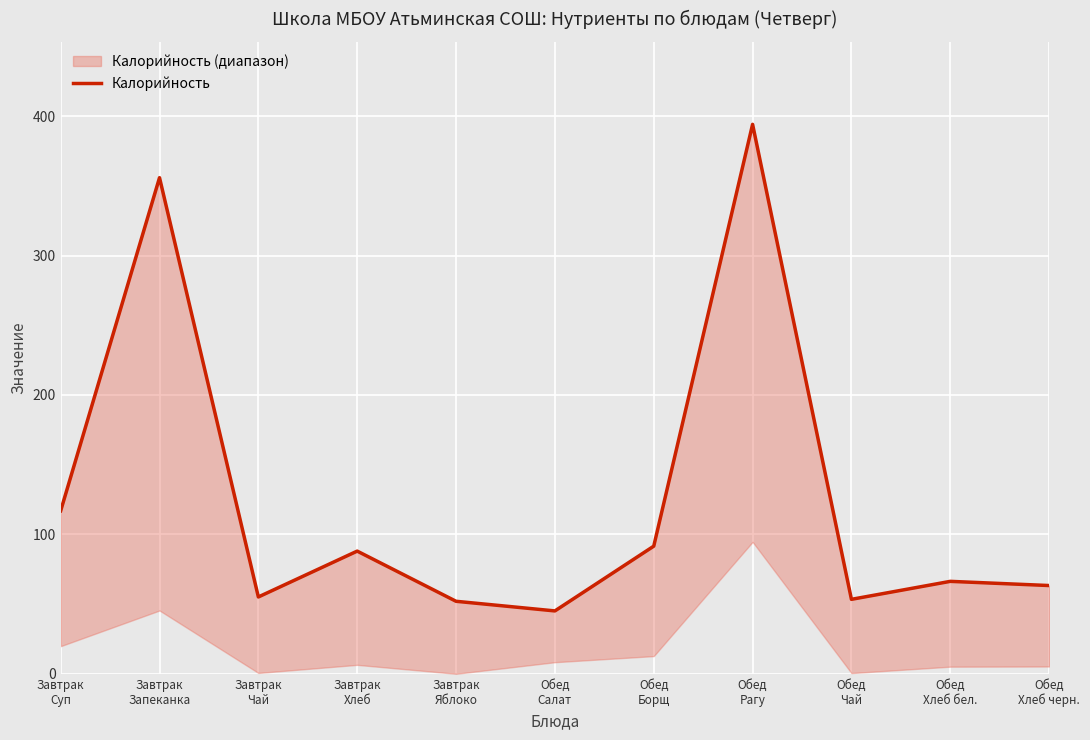

At which category does the chart reach its peak across all series?

Обед
Рагу